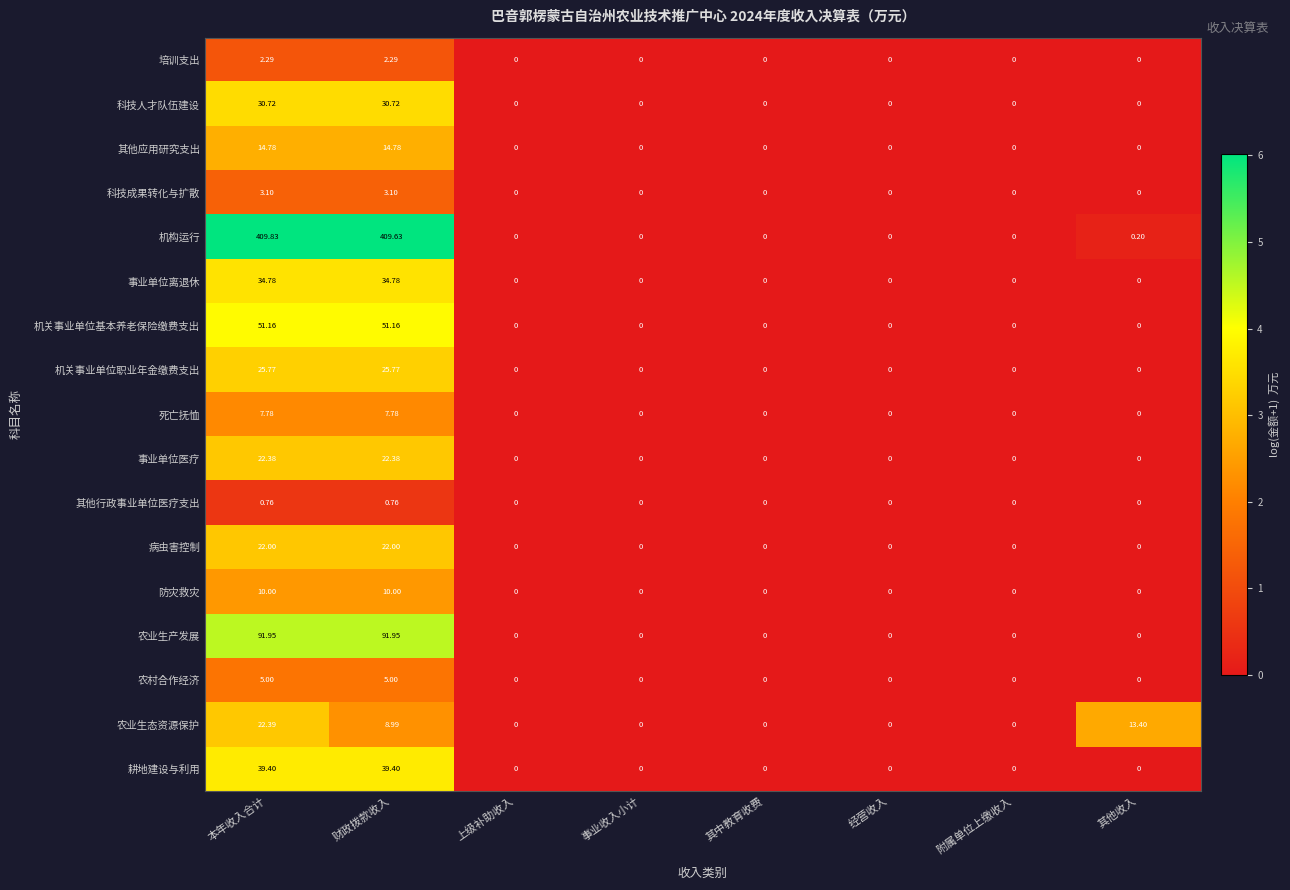

How many categories are shown in the chart?

8